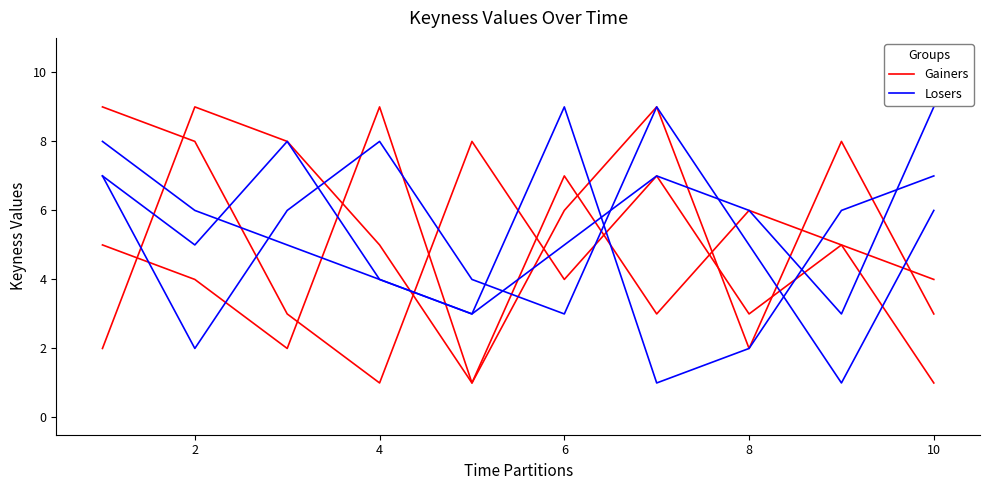

What are all the series names shown in the legend?

Gainers, Losers